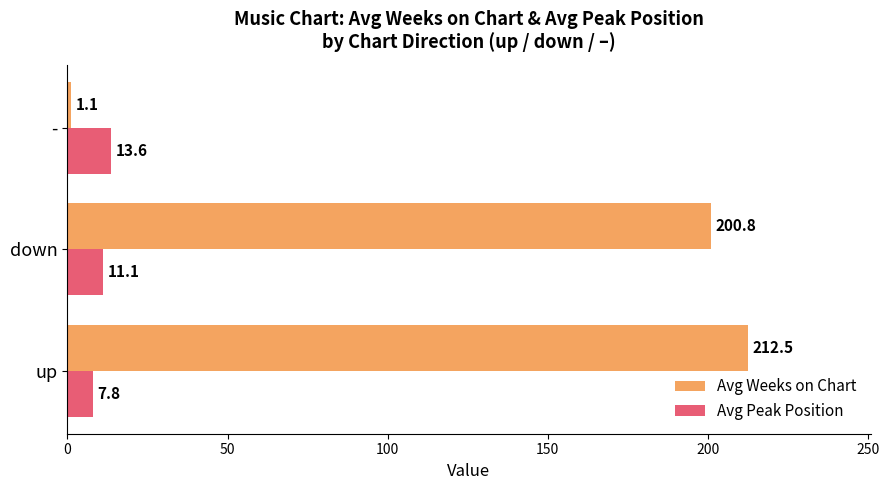

What are all the series names shown in the legend?

Avg Weeks on Chart, Avg Peak Position